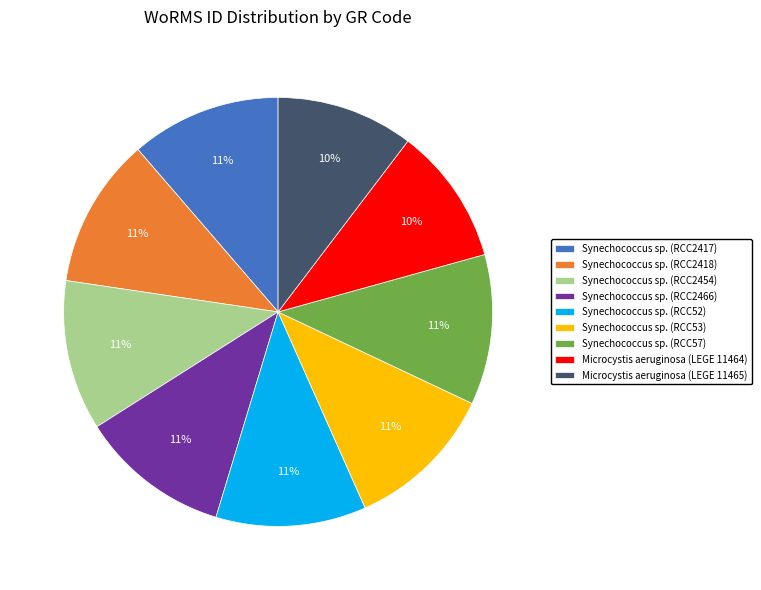

How many segments does this pie chart have?

9